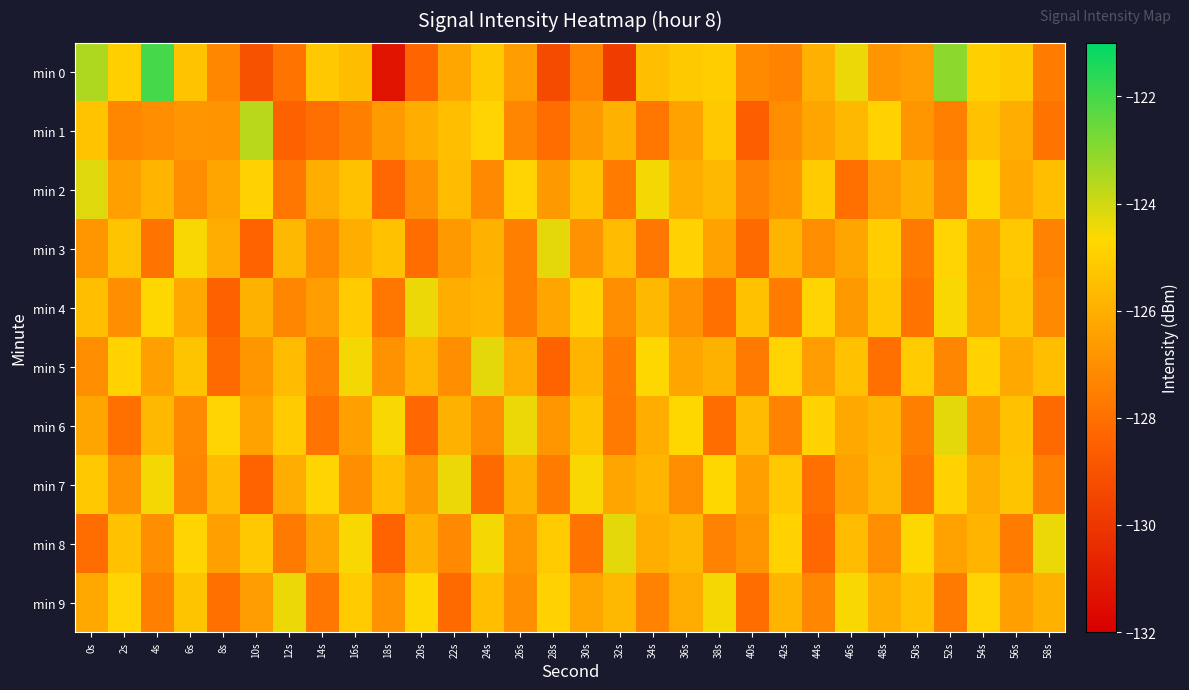

Reading left to right, what are all the values shown in this chart?

min 0: 0s=-123.5	2s=-125.0	4s=-122.0	6s=-125.3	8s=-127.3	10s=-129.0	12s=-127.9	14s=-125.2	16s=-125.5	18s=-131.3	20s=-128.4	22s=-126.3	24s=-125.1	26s=-126.6	28s=-129.3	30s=-127.4	32s=-129.8	34s=-125.5	36s=-125.1	38s=-125.0	40s=-127.1	42s=-127.4	44s=-126.0	46s=-124.4	48s=-126.8	50s=-126.5	52s=-123.1	54s=-124.9	56s=-125.2	58s=-127.6
min 1: 0s=-125.4	2s=-127.3	4s=-127.1	6s=-126.8	8s=-126.9	10s=-123.7	12s=-128.4	14s=-128.1	16s=-127.5	18s=-126.7	20s=-126.0	22s=-125.5	24s=-124.8	26s=-127.3	28s=-128.1	30s=-126.7	32s=-125.9	34s=-127.8	36s=-126.4	38s=-125.2	40s=-128.6	42s=-127.1	44s=-126.3	46s=-125.7	48s=-124.9	50s=-126.8	52s=-127.5	54s=-125.4	56s=-126.1	58s=-127.9
min 2: 0s=-124.2	2s=-126.5	4s=-125.8	6s=-127.1	8s=-126.3	10s=-124.9	12s=-127.8	14s=-126.1	16s=-125.4	18s=-128.3	20s=-126.9	22s=-125.6	24s=-127.2	26s=-124.8	28s=-126.7	30s=-125.3	32s=-127.6	34s=-124.5	36s=-126.0	38s=-125.7	40s=-127.4	42s=-126.8	44s=-125.1	46s=-128.0	48s=-126.6	50s=-125.9	52s=-127.3	54s=-124.7	56s=-126.2	58s=-125.5
min 3: 0s=-126.8	2s=-125.3	4s=-127.9	6s=-124.6	8s=-126.1	10s=-128.4	12s=-125.7	14s=-127.2	16s=-126.0	18s=-125.4	20s=-128.1	22s=-126.7	24s=-125.9	26s=-127.5	28s=-124.3	30s=-126.9	32s=-125.6	34s=-127.8	36s=-124.9	38s=-126.4	40s=-128.2	42s=-125.8	44s=-127.1	46s=-126.3	48s=-125.0	50s=-127.7	52s=-124.8	54s=-126.5	56s=-125.2	58s=-127.4
min 4: 0s=-125.5	2s=-127.0	4s=-124.7	6s=-126.2	8s=-128.5	10s=-125.9	12s=-127.3	14s=-126.6	16s=-125.1	18s=-127.8	20s=-124.4	22s=-126.0	24s=-125.8	26s=-127.5	28s=-126.3	30s=-124.9	32s=-127.1	34s=-125.7	36s=-126.9	38s=-128.0	40s=-125.4	42s=-127.6	44s=-124.8	46s=-126.7	48s=-125.2	50s=-127.9	52s=-124.6	54s=-126.4	56s=-125.3	58s=-127.2
min 5: 0s=-127.1	2s=-124.9	4s=-126.5	6s=-125.3	8s=-128.2	10s=-126.8	12s=-125.6	14s=-127.4	16s=-124.5	18s=-126.9	20s=-125.7	22s=-127.0	24s=-124.3	26s=-126.1	28s=-128.4	30s=-125.8	32s=-127.6	34s=-124.7	36s=-126.3	38s=-125.9	40s=-127.7	42s=-124.8	44s=-126.6	46s=-125.4	48s=-128.0	50s=-125.1	52s=-127.3	54s=-124.9	56s=-126.2	58s=-125.5
min 6: 0s=-126.3	2s=-128.0	4s=-125.7	6s=-127.2	8s=-124.8	10s=-126.4	12s=-125.1	14s=-127.9	16s=-126.5	18s=-124.6	20s=-128.3	22s=-125.9	24s=-127.1	26s=-124.4	28s=-126.8	30s=-125.3	32s=-127.7	34s=-126.0	36s=-124.7	38s=-128.1	40s=-125.6	42s=-127.4	44s=-124.9	46s=-126.2	48s=-125.8	50s=-127.5	52s=-124.3	54s=-126.7	56s=-125.4	58s=-128.2
min 7: 0s=-125.2	2s=-126.9	4s=-124.5	6s=-127.3	8s=-125.6	10s=-128.4	12s=-126.1	14s=-124.8	16s=-127.0	18s=-125.5	20s=-126.7	22s=-124.4	24s=-128.2	26s=-125.9	28s=-127.6	30s=-124.6	32s=-126.3	34s=-125.8	36s=-127.1	38s=-124.7	40s=-126.5	42s=-125.2	44s=-128.0	46s=-126.4	48s=-125.7	50s=-127.8	52s=-124.9	54s=-126.1	56s=-125.3	58s=-127.5
min 8: 0s=-128.1	2s=-125.4	4s=-127.0	6s=-124.8	8s=-126.5	10s=-125.2	12s=-127.7	14s=-126.3	16s=-124.6	18s=-128.4	20s=-125.9	22s=-127.2	24s=-124.5	26s=-126.8	28s=-125.1	30s=-127.9	32s=-124.3	34s=-126.0	36s=-125.7	38s=-127.4	40s=-126.8	42s=-124.9	44s=-128.3	46s=-125.6	48s=-127.1	50s=-124.7	52s=-126.4	54s=-125.8	56s=-127.6	58s=-124.4
min 9: 0s=-126.2	2s=-124.8	4s=-127.5	6s=-125.3	8s=-128.0	10s=-126.6	12s=-124.4	14s=-127.8	16s=-125.1	18s=-126.9	20s=-124.7	22s=-128.2	24s=-125.5	26s=-127.0	28s=-124.9	30s=-126.3	32s=-125.7	34s=-127.4	36s=-126.1	38s=-124.5	40s=-128.1	42s=-125.8	44s=-127.3	46s=-124.6	48s=-126.0	50s=-125.4	52s=-127.7	54s=-124.8	56s=-126.5	58s=-125.9